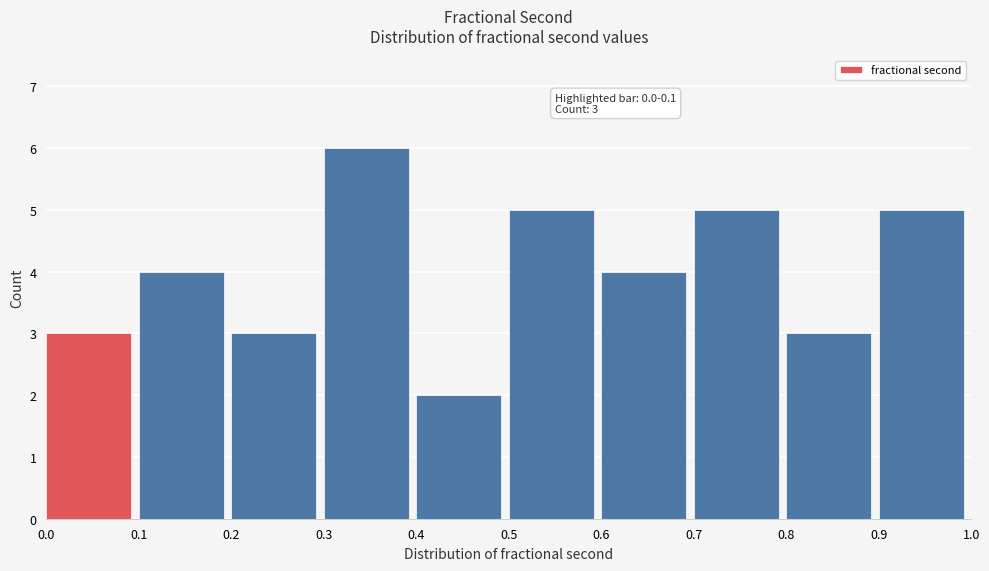

Over which range of the x-axis is the bar tallest?

0.3 to 0.4